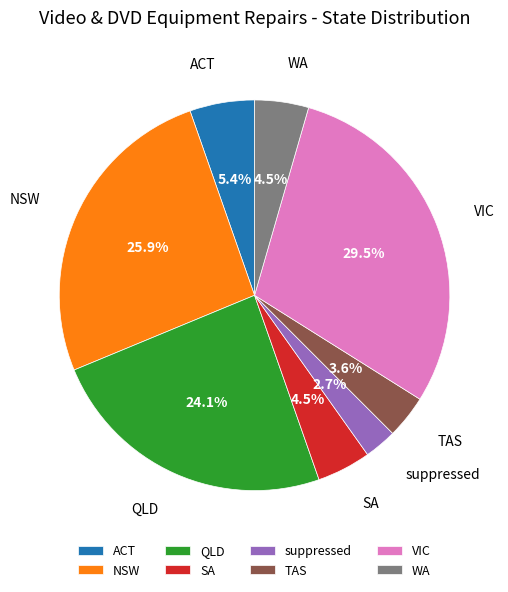

To the nearest percent, what is the combined percentage of NSW and suppressed?

29%